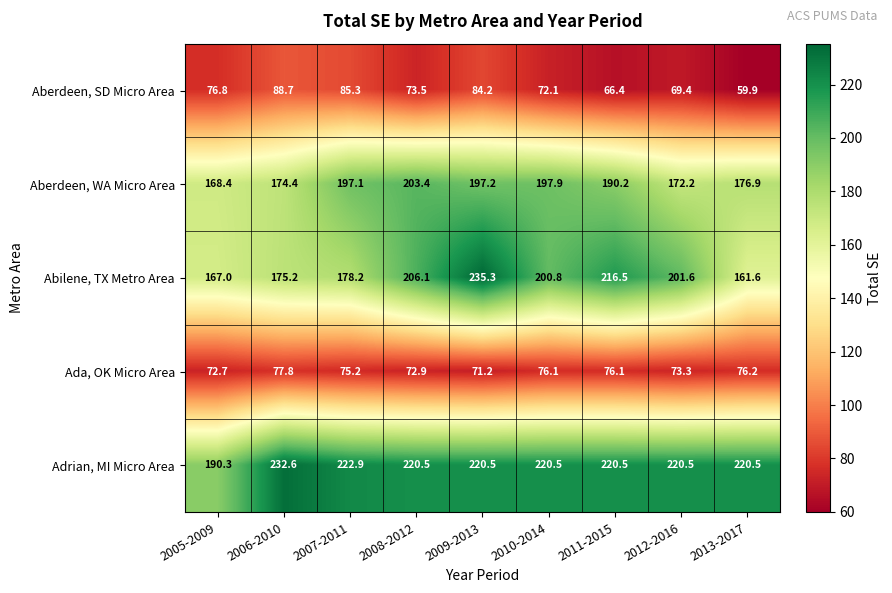

How many series are shown in this chart?

5